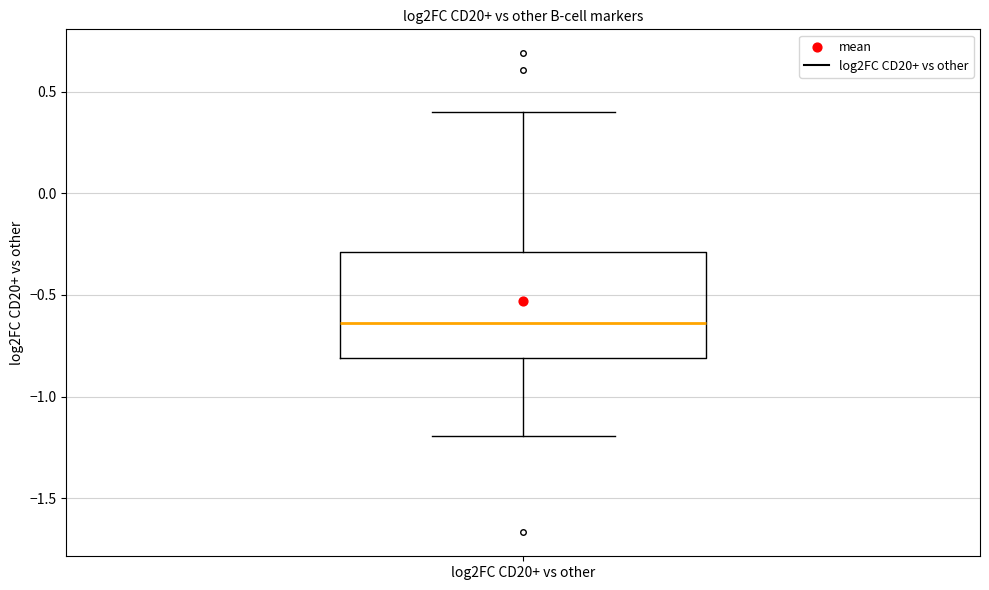

Where does the median line of the box for log2FC CD20+ vs other sit on the y-axis? The values are not printed on the chart, so give them approximately, as read against the axis.

-0.65